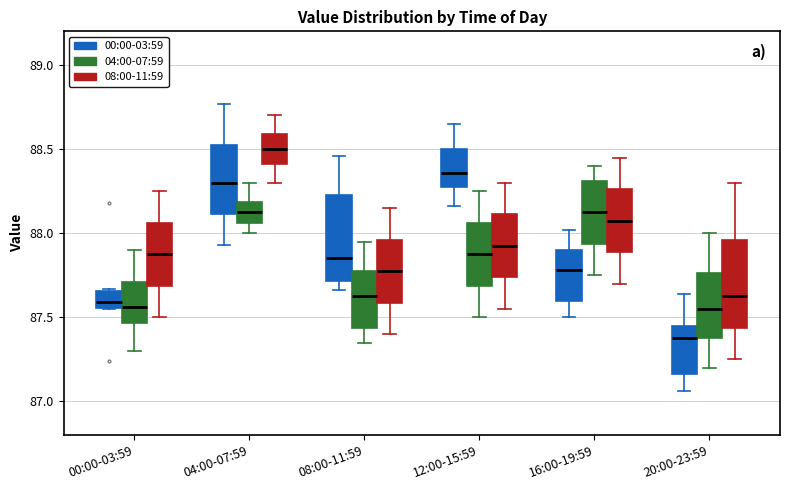

Reading left to right, transcribe this box plot: for each box, give where its median line is, the range the box spans, and where its two whiskers end, as read against the y-axis. The values are not printed on the chart, so give them approximately, as read against the axis.

00:00-03:59 (00:00-03:59): median 87.60, box 87.55 to 87.65, whiskers 87.55 to 87.65 (just above the box's upper edge)
00:00-03:59 (04:00-07:59): median 87.55, box 87.45 to 87.70, whiskers 87.30 to 87.90
00:00-03:59 (08:00-11:59): median 87.90, box 87.70 to 88.05, whiskers 87.50 to 88.25
04:00-07:59 (00:00-03:59): median 88.30, box 88.10 to 88.55, whiskers 87.95 to 88.75
04:00-07:59 (04:00-07:59): median 88.15, box 88.05 to 88.20, whiskers 88.00 to 88.30
04:00-07:59 (08:00-11:59): median 88.50, box 88.40 to 88.60, whiskers 88.30 to 88.70
08:00-11:59 (00:00-03:59): median 87.85, box 87.70 to 88.25, whiskers 87.65 to 88.45
08:00-11:59 (04:00-07:59): median 87.65, box 87.45 to 87.80, whiskers 87.35 to 87.95
08:00-11:59 (08:00-11:59): median 87.80, box 87.60 to 87.95, whiskers 87.40 to 88.15
12:00-15:59 (00:00-03:59): median 88.35, box 88.30 to 88.50, whiskers 88.15 to 88.65
12:00-15:59 (04:00-07:59): median 87.90, box 87.70 to 88.05, whiskers 87.50 to 88.25
12:00-15:59 (08:00-11:59): median 87.95, box 87.75 to 88.10, whiskers 87.55 to 88.30
16:00-19:59 (00:00-03:59): median 87.80, box 87.60 to 87.90, whiskers 87.50 to 88.00
16:00-19:59 (04:00-07:59): median 88.15, box 87.95 to 88.30, whiskers 87.75 to 88.40
16:00-19:59 (08:00-11:59): median 88.10, box 87.90 to 88.25, whiskers 87.70 to 88.45
20:00-23:59 (00:00-03:59): median 87.40, box 87.15 to 87.45, whiskers 87.05 to 87.65
20:00-23:59 (04:00-07:59): median 87.55, box 87.40 to 87.75, whiskers 87.20 to 88.00
20:00-23:59 (08:00-11:59): median 87.65, box 87.45 to 87.95, whiskers 87.25 to 88.30